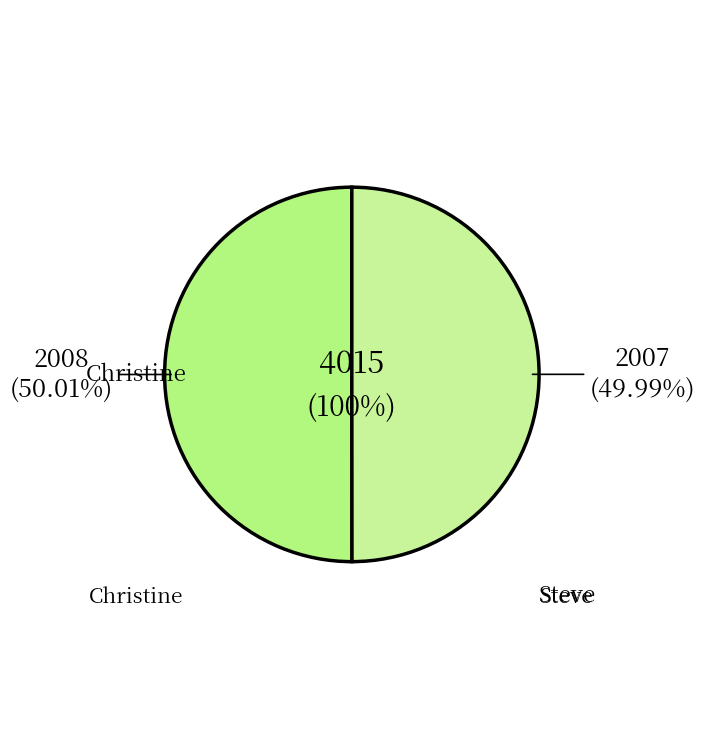

What percentage is the Christine slice, to the nearest percent?

50%